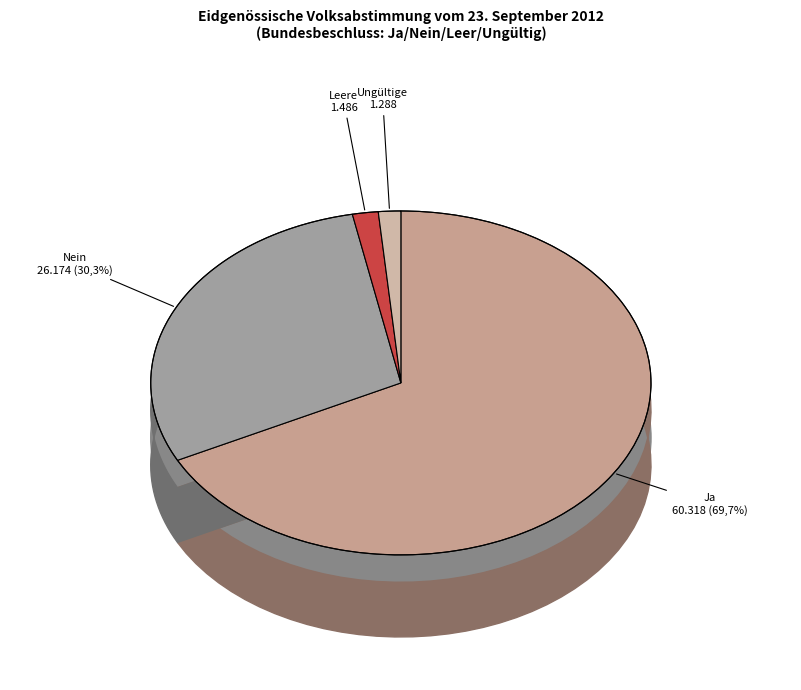

Rank the categories by value from highest to lowest.

Ja, Nein, Leere Wahlzettel, Ungültige Wahlzettel